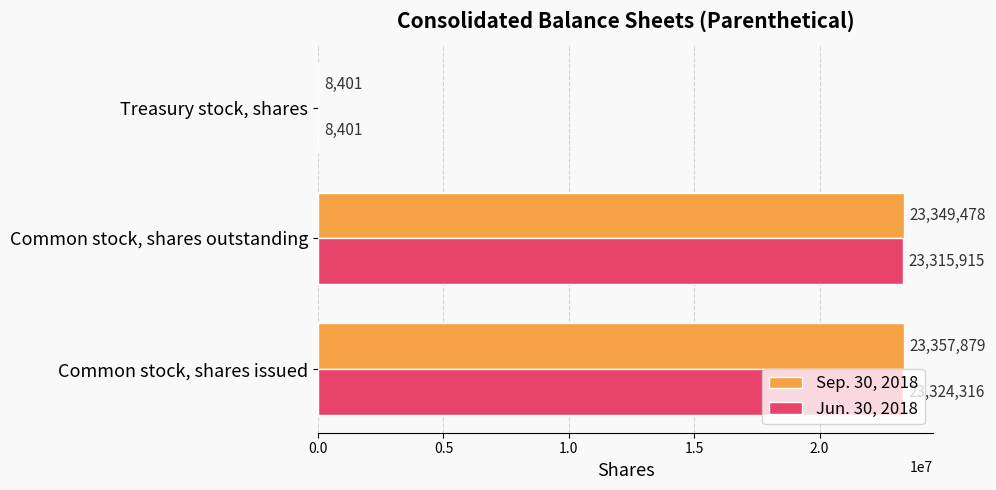

The value of Jun. 30, 2018 at Common stock, shares issued is 23324316. True or false?

True